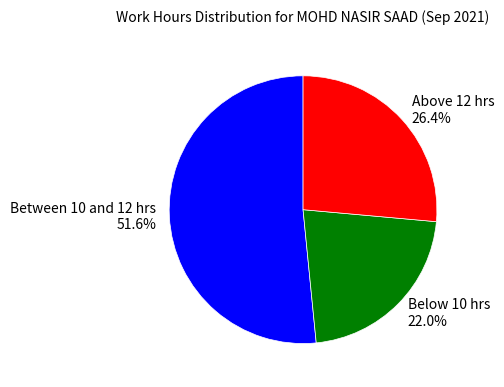

Count the number of slices in the pie.

3